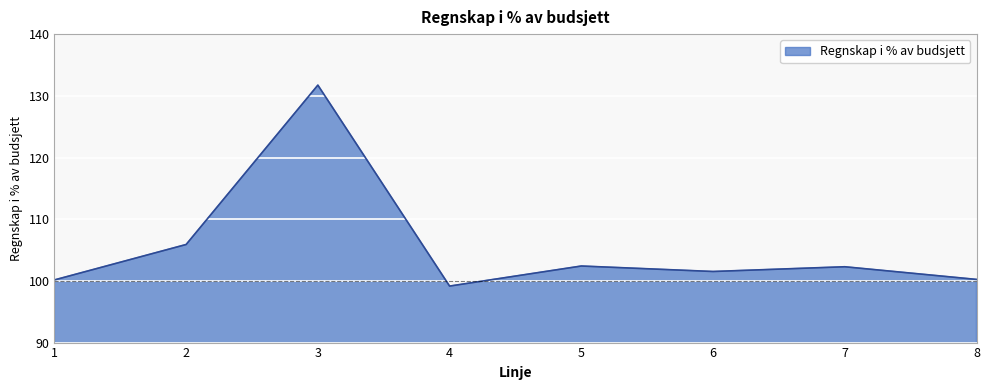

Where is the data nearest to the value 115?

2